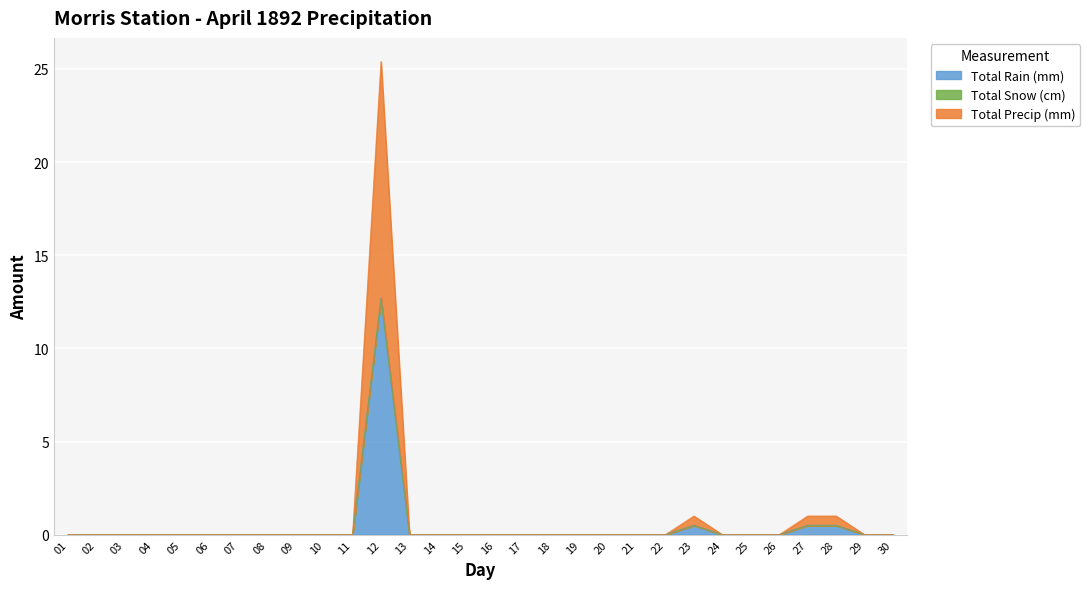

Does the chart display data point markers on the line(s)?

No